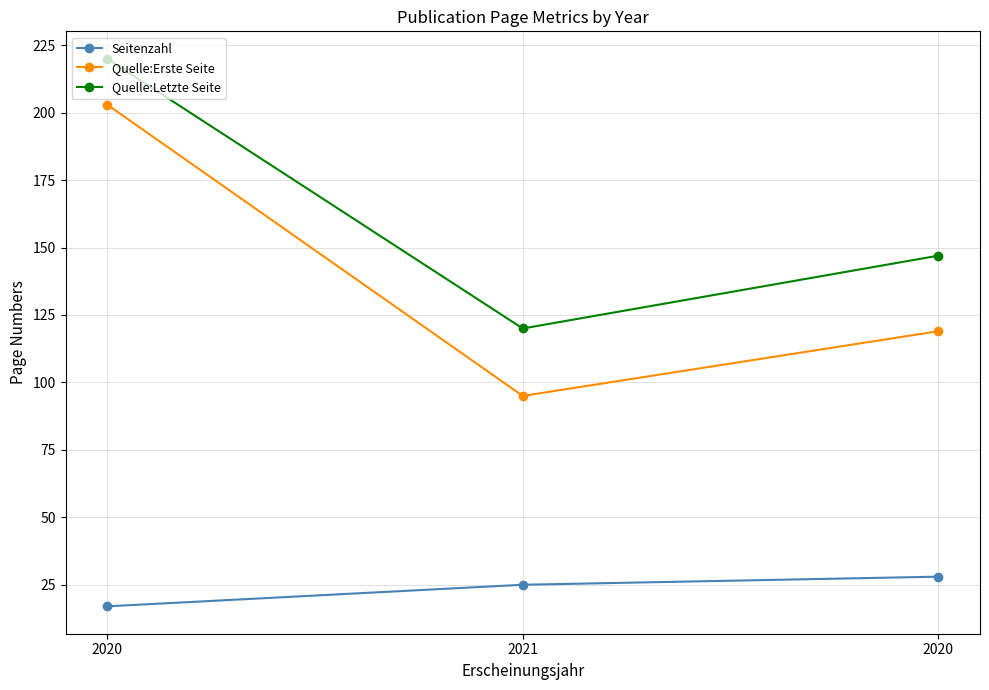

How many lines are shown in the chart?

3